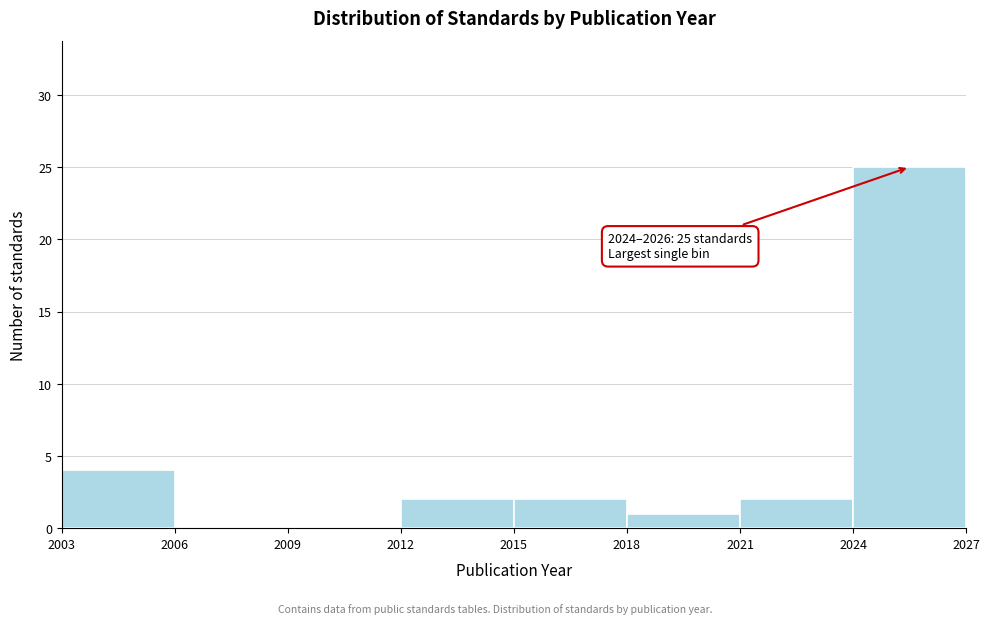

Which range on the x-axis has the tallest bar?

2024 to 2027